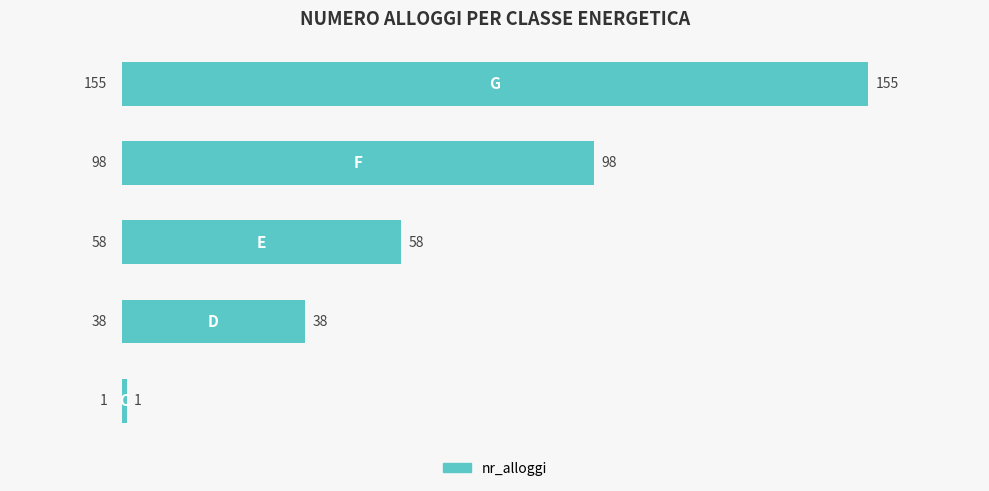

Count the values in the range 38 to 98.

3